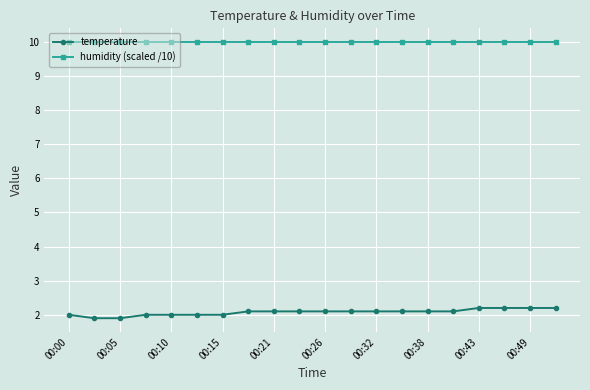

Reading left to right, transcribe all the data shown in this chart.

temperature: 2.0	1.9	1.9	2.0	2.0	2.0	2.0	2.1	2.1	2.1	2.1	2.1	2.1	2.1	2.1	2.1	2.2	2.2	2.2	2.2
humidity (scaled /10): 10.0	10.0	10.0	10.0	10.0	10.0	10.0	10.0	10.0	10.0	10.0	10.0	10.0	10.0	10.0	10.0	10.0	10.0	10.0	10.0